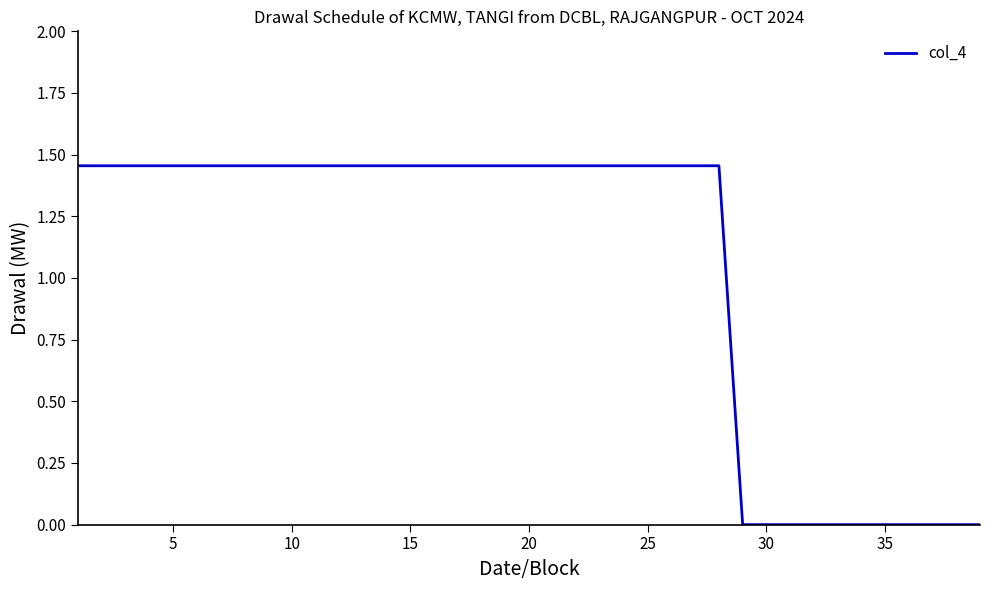

The value at 35 is 0.0. True or false?

True